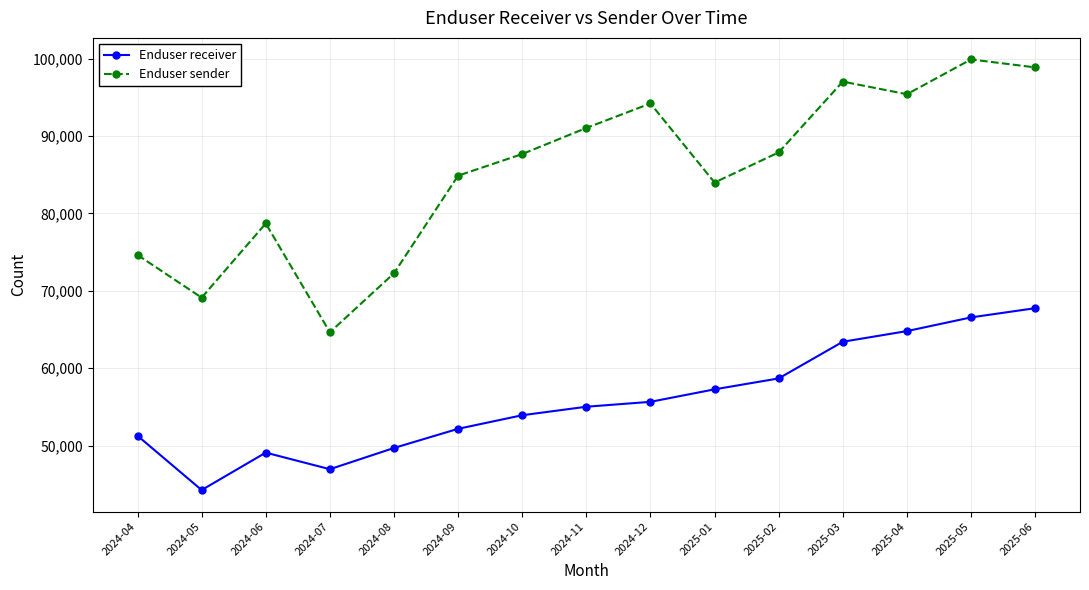

True or false: Enduser receiver and Enduser sender cross at least once.

False